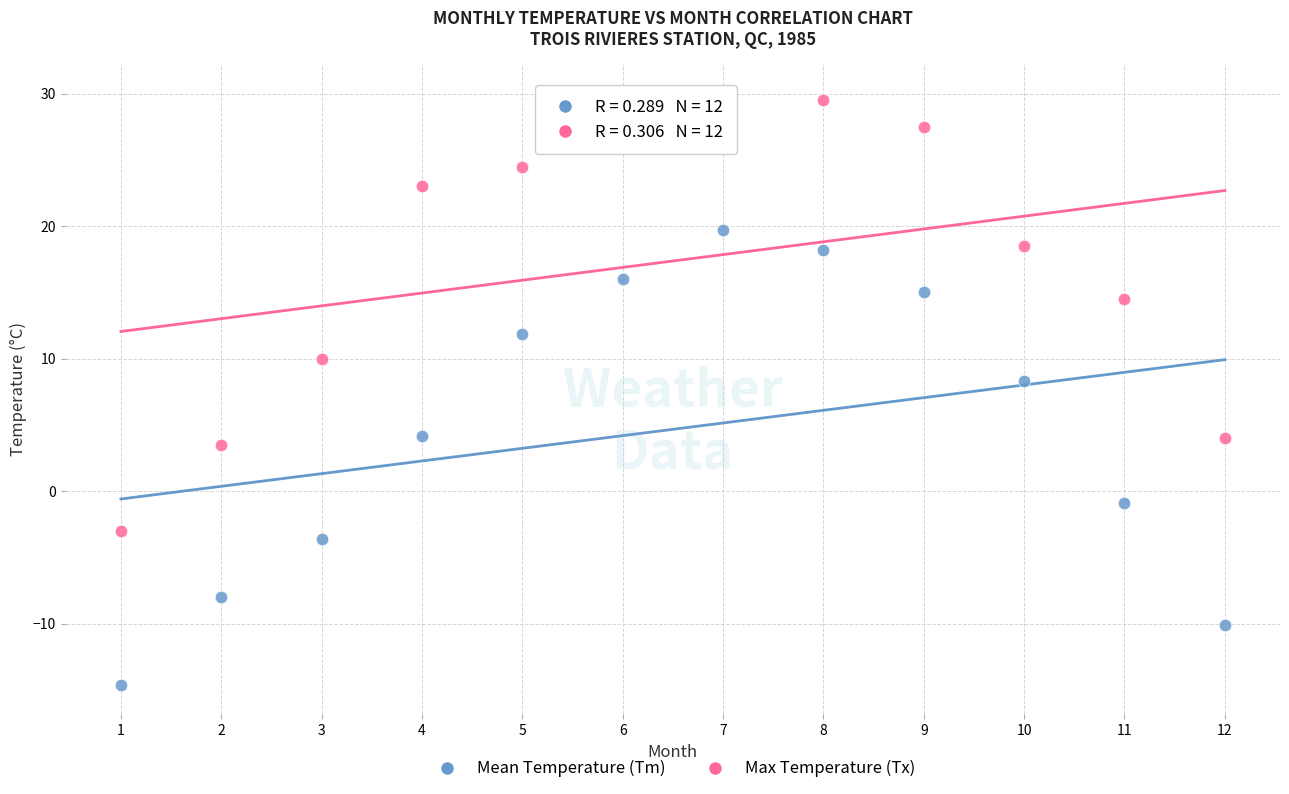

Which series has the largest Y range (max minus min)?

Mean Temperature (Tm)